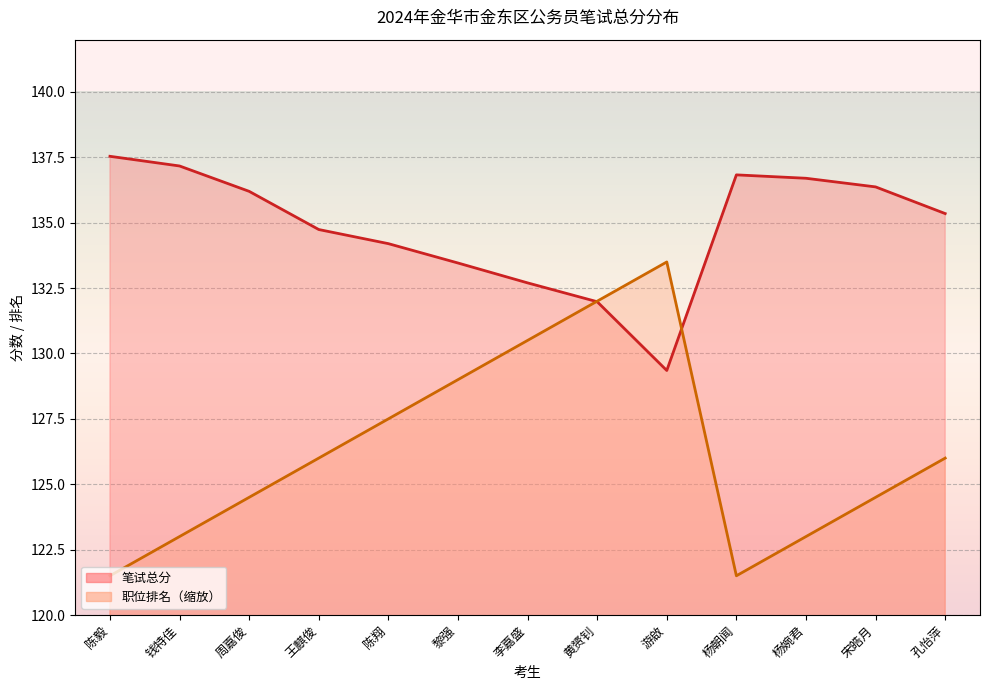

How many interior local peaks does the 笔试总分 series have?

1